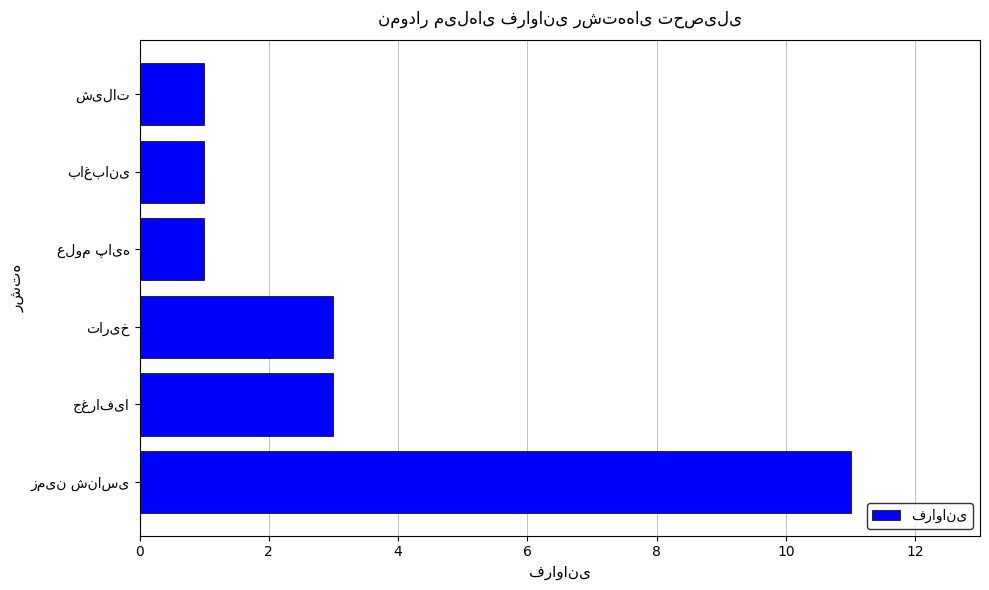

What is the difference between the maximum and minimum values?

10